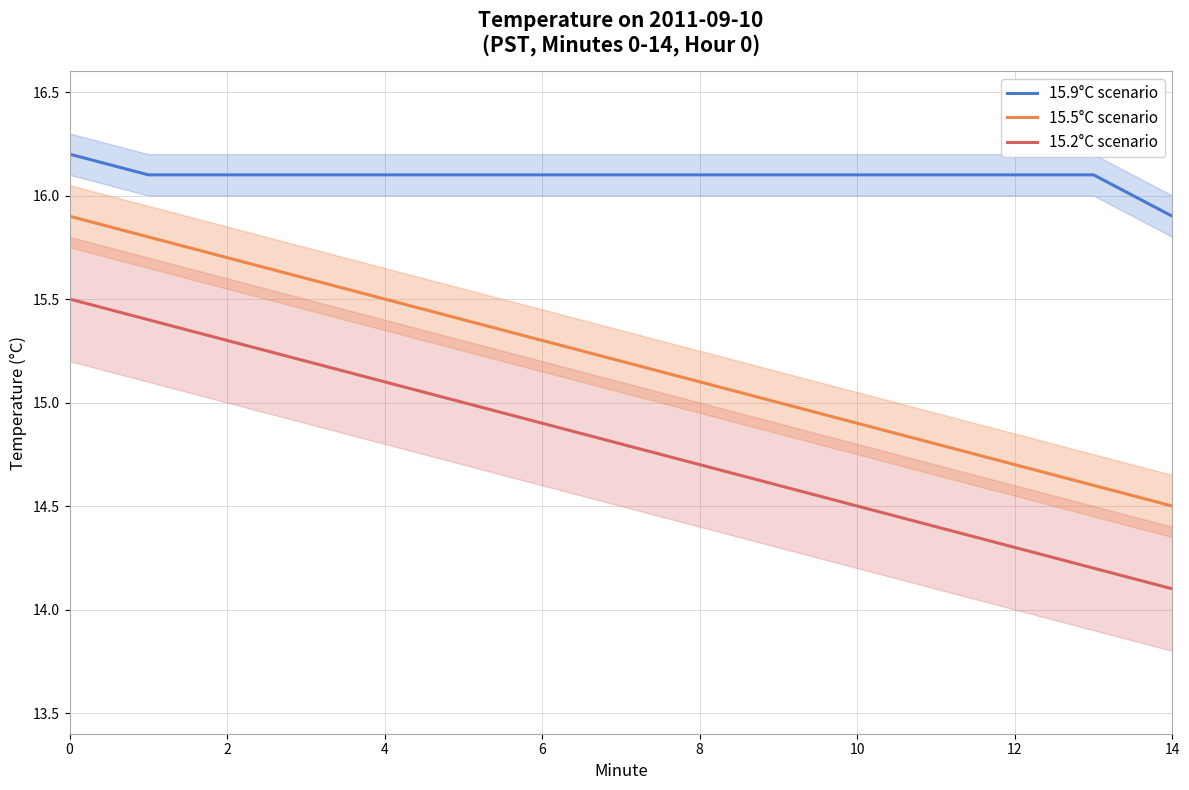

Where is 15.9°C scenario nearest to the value 16?

14